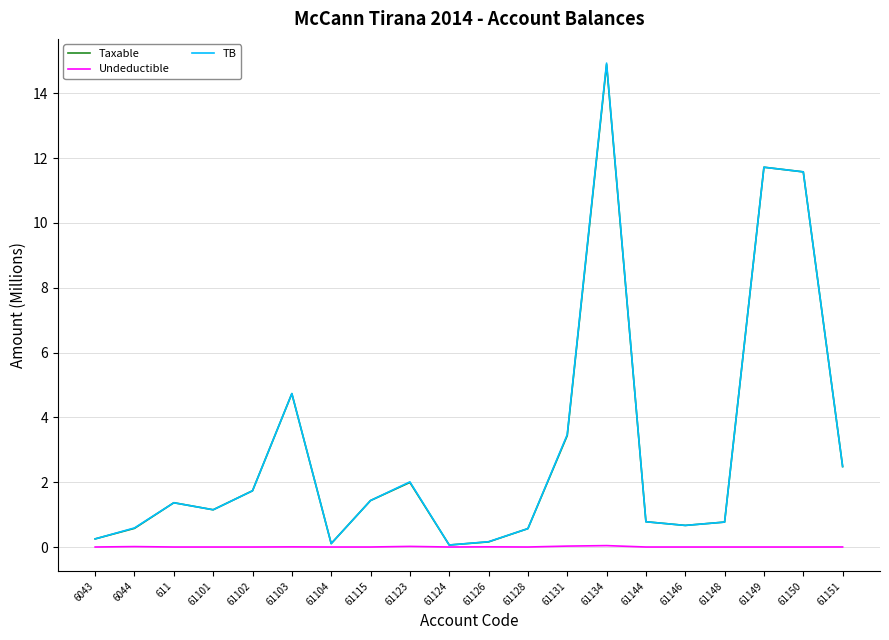

Where is the first local maximum for TB?

611